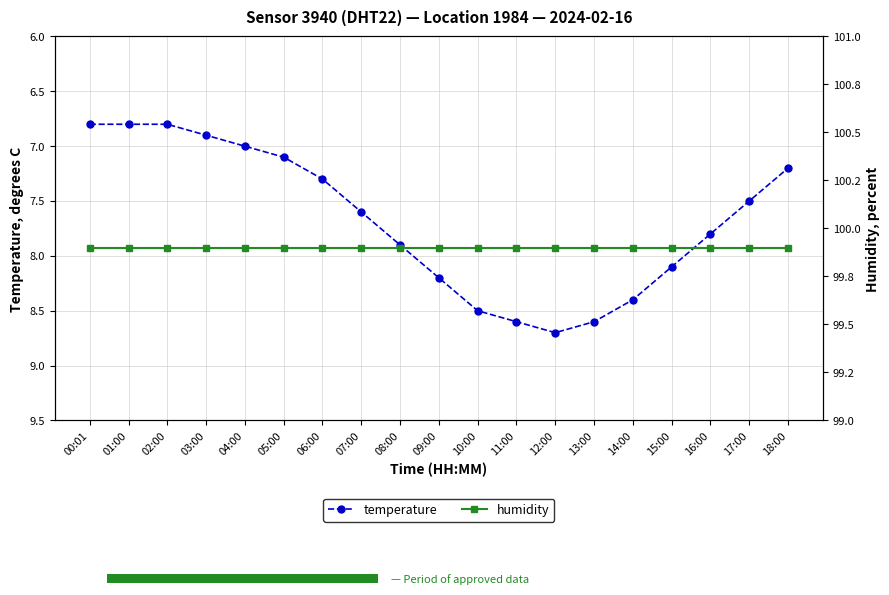

What value does the temperature series have at 02:00?

6.8